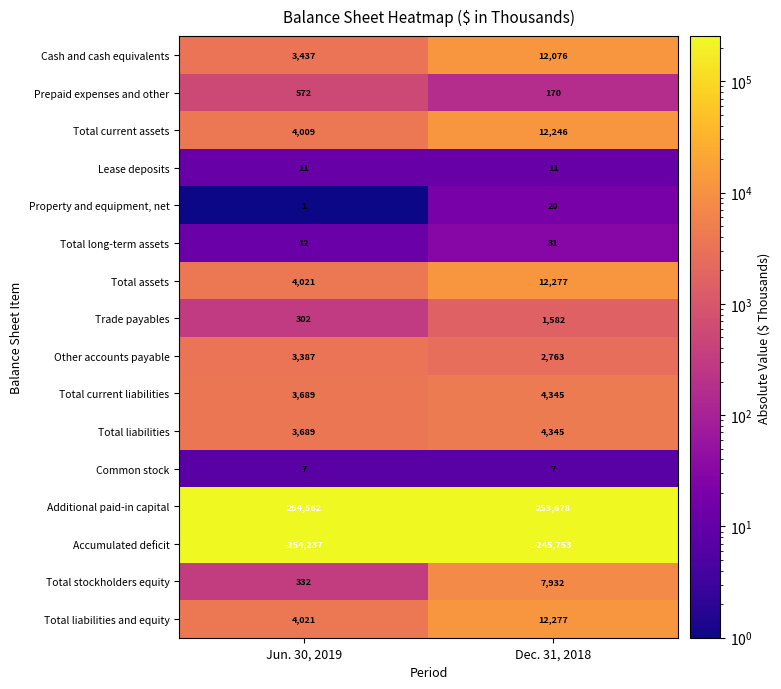

Between Jun. 30, 2019 and Dec. 31, 2018, which series saw the biggest shift?

Cash and cash equivalents